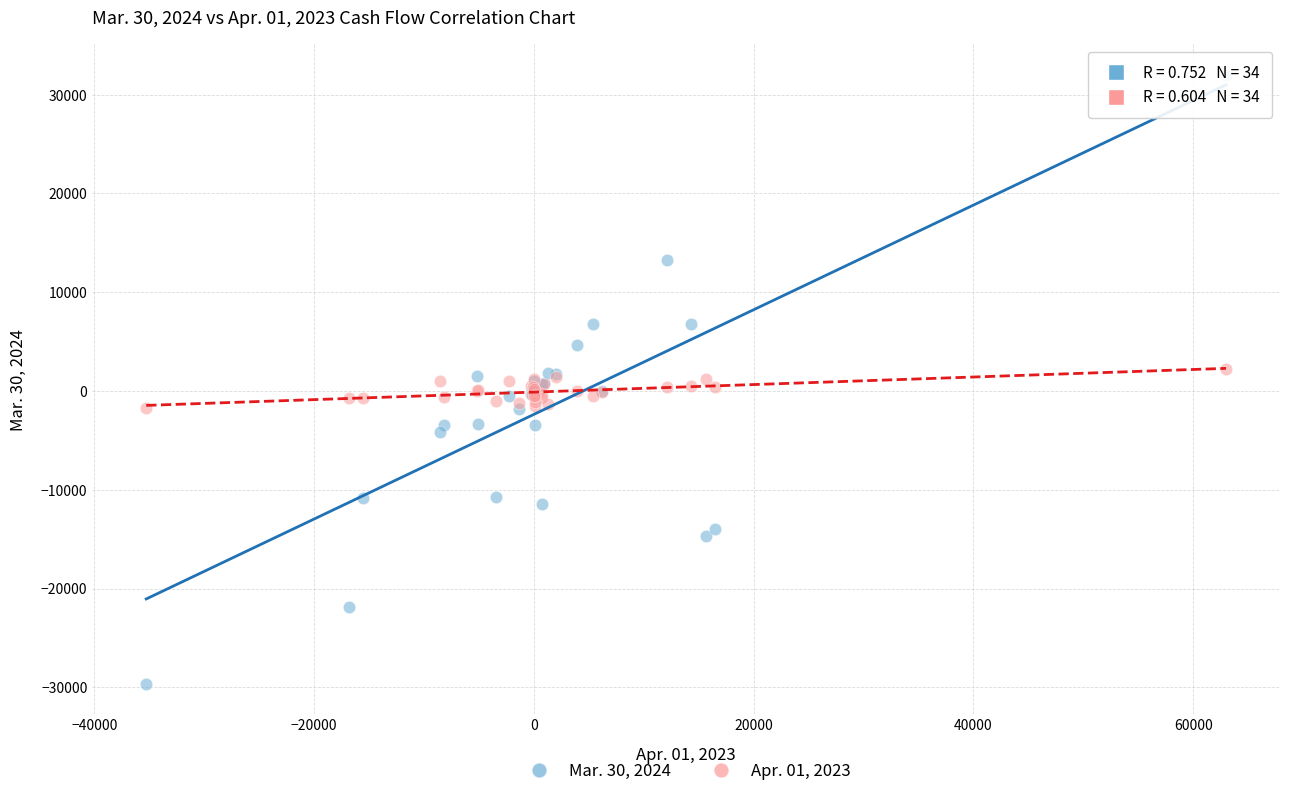

Which series contains the highest Y value?

Mar. 30, 2024